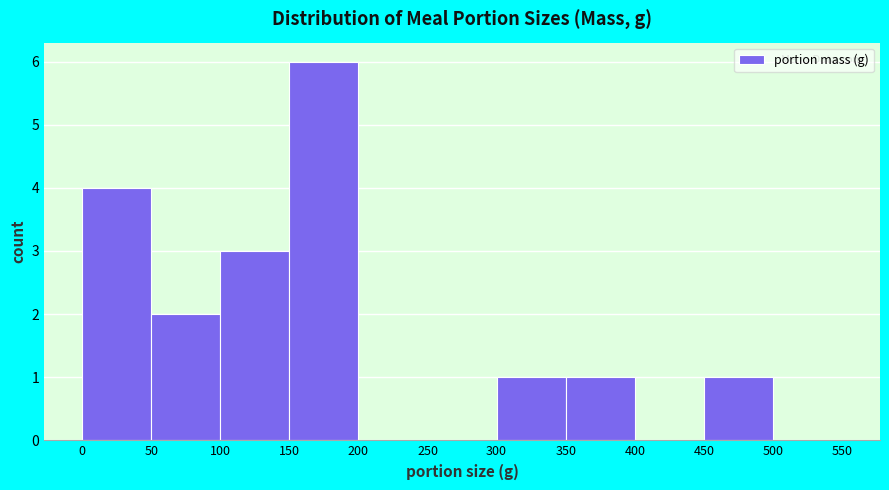

Reading left to right, list every bar in this chart as the range it spans on the x-axis followed by its height. The values are not printed on the chart, so give them approximately, as read against the axis.

0 to 50: 4
50 to 100: 2
100 to 150: 3
150 to 200: 6
200 to 250: 0
250 to 300: 0
300 to 350: 1
350 to 400: 1
400 to 450: 0
450 to 500: 1
500 to 550: 0